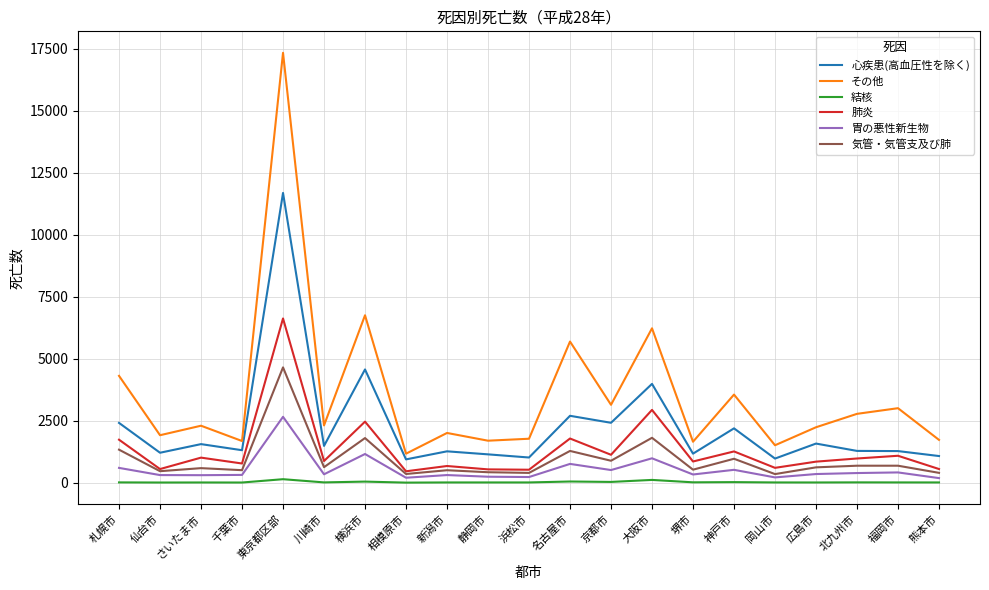

What is the maximum value shown in the chart?

17341